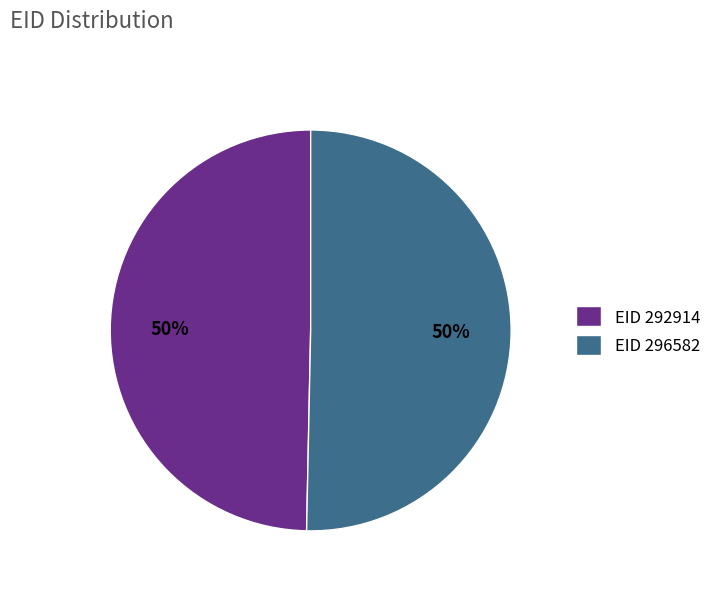

To the nearest percent, what portion does EID 296582 represent?

50%